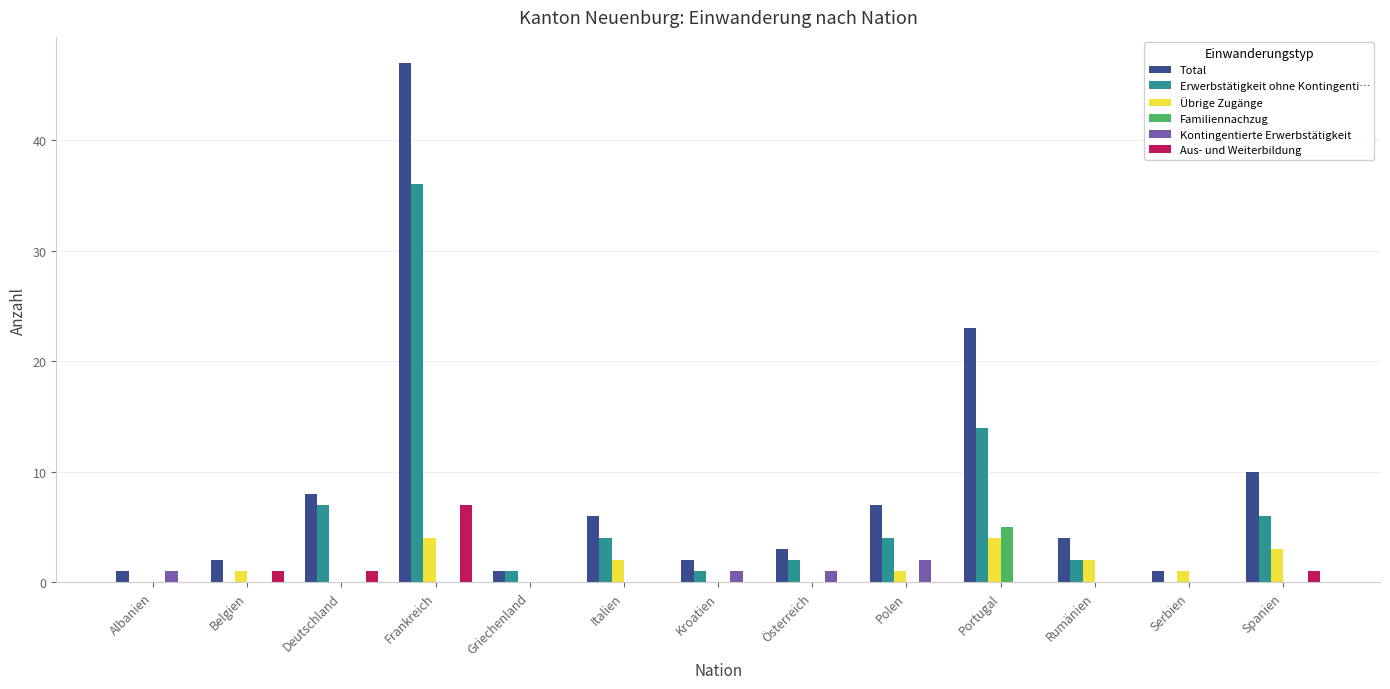

Which series has the widest spread of values?

Total